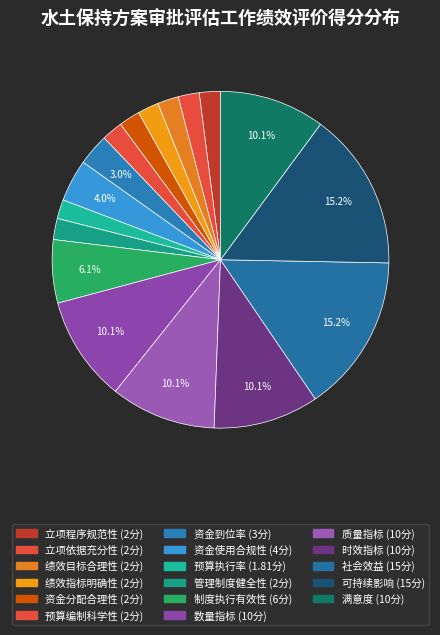

How many slices are in this pie chart?

17